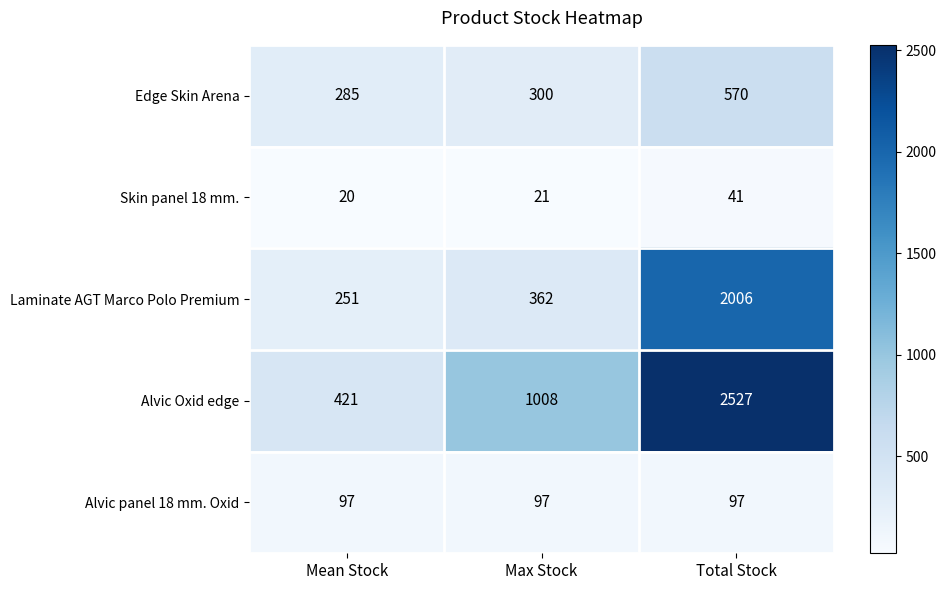

What is the spread (max minus min) of values at Total Stock?

2486